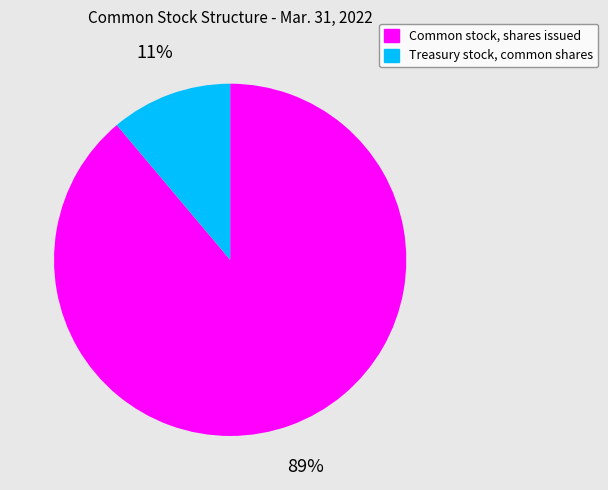

To the nearest percent, what is the combined percentage of Treasury stock, common shares and Common stock, shares issued?

100%